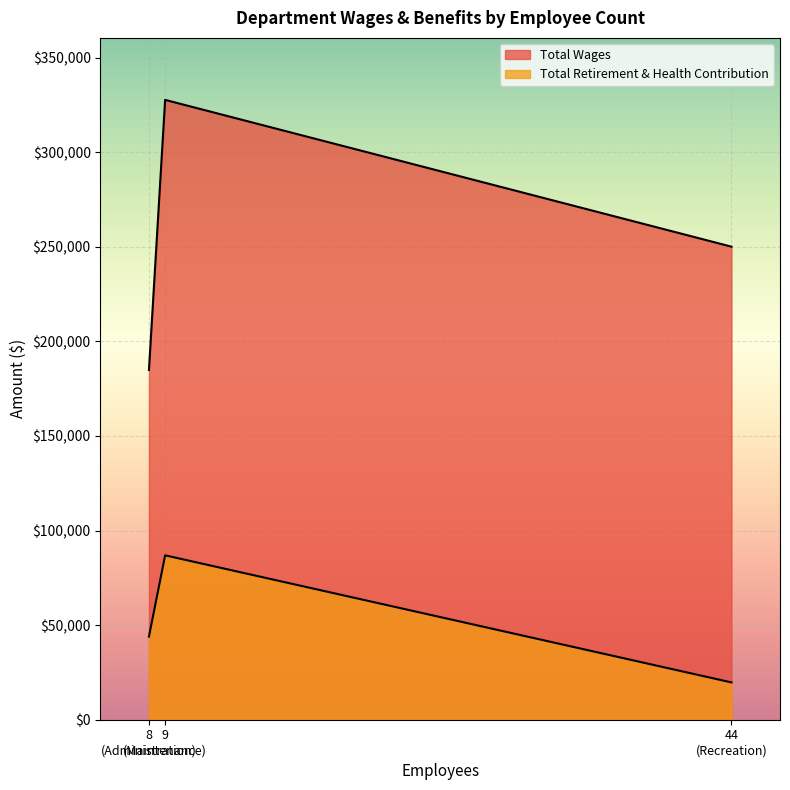

Is the value of Total Wages at Recreation greater than the value of Total Retirement & Health Contribution at Administration?

Yes